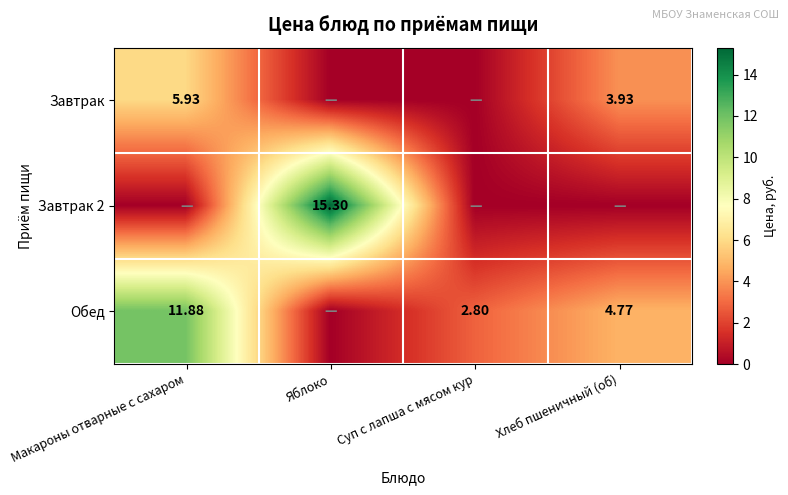

How many categories are shown in the chart?

4